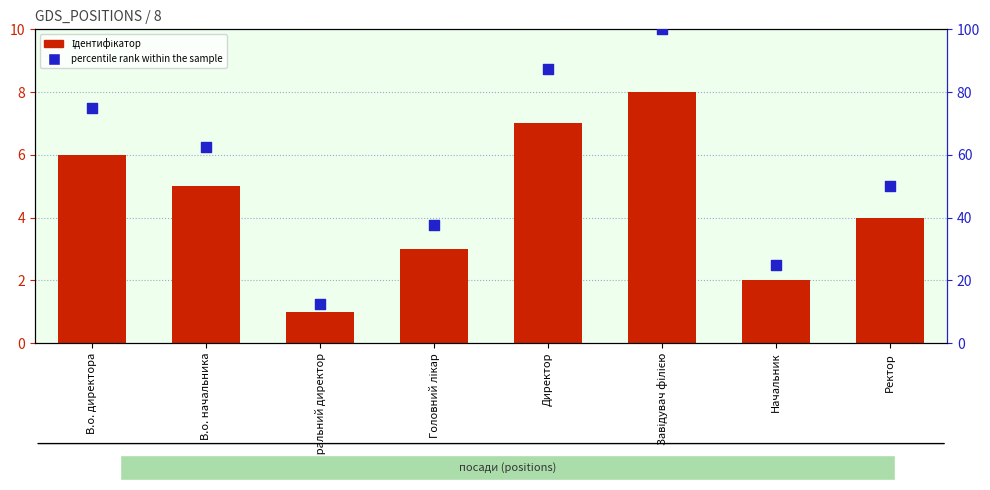

Which series has the largest total across all categories?

percentile rank within the sample